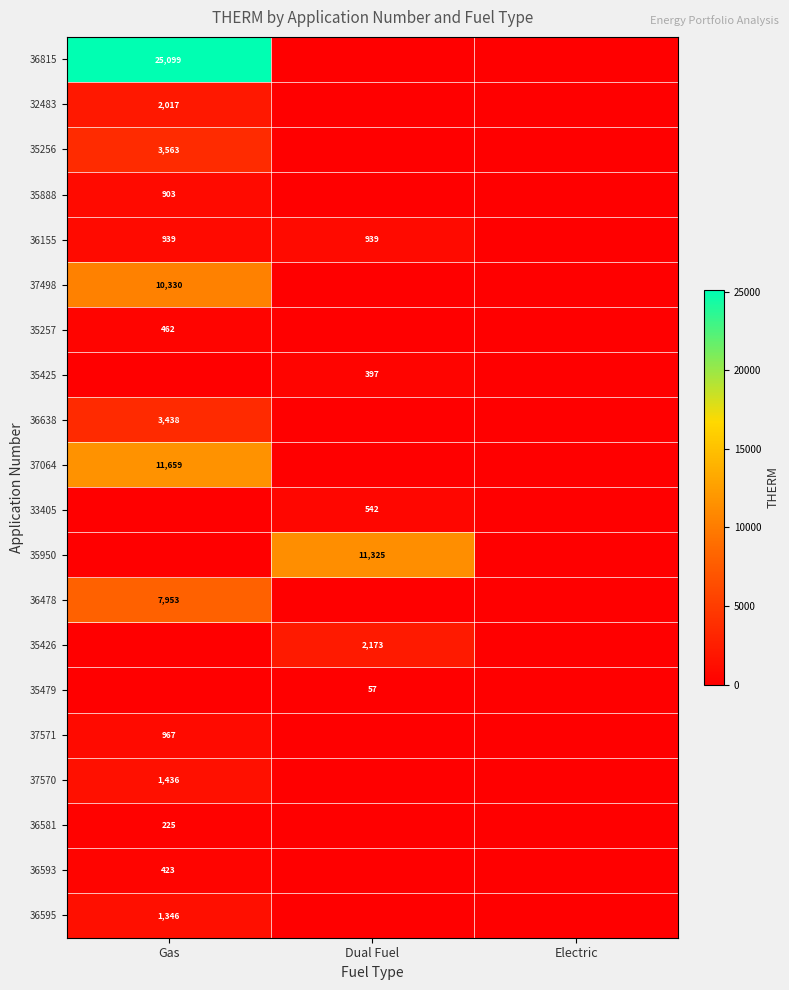

The value of 36638 at Gas is 3438. True or false?

True